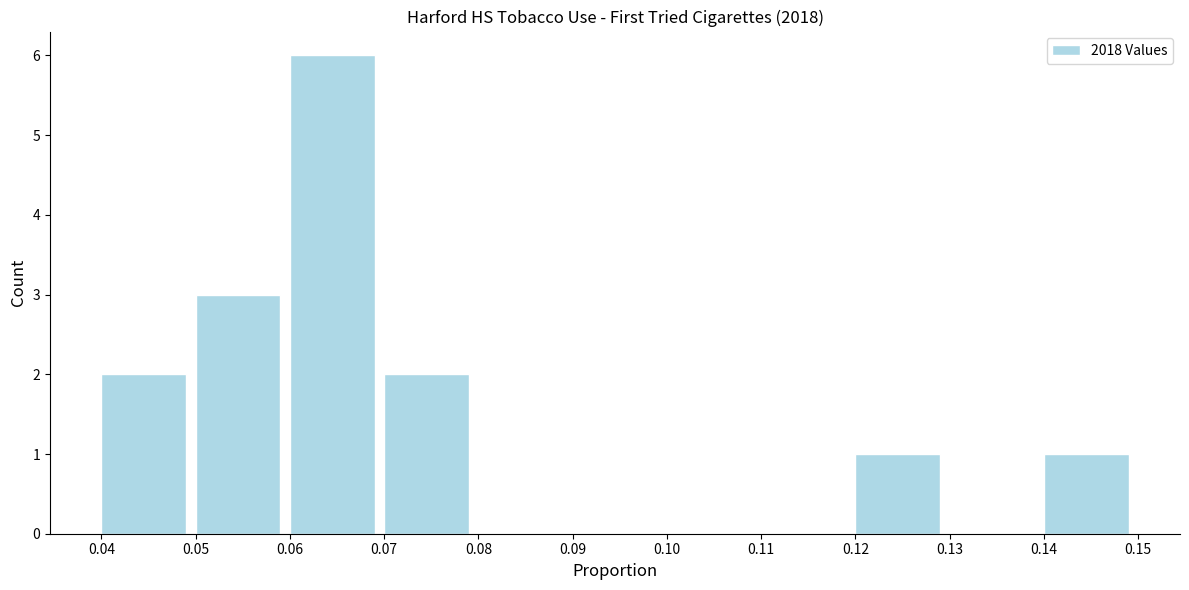

Over which range of the x-axis is the bar tallest?

0.06 to 0.07